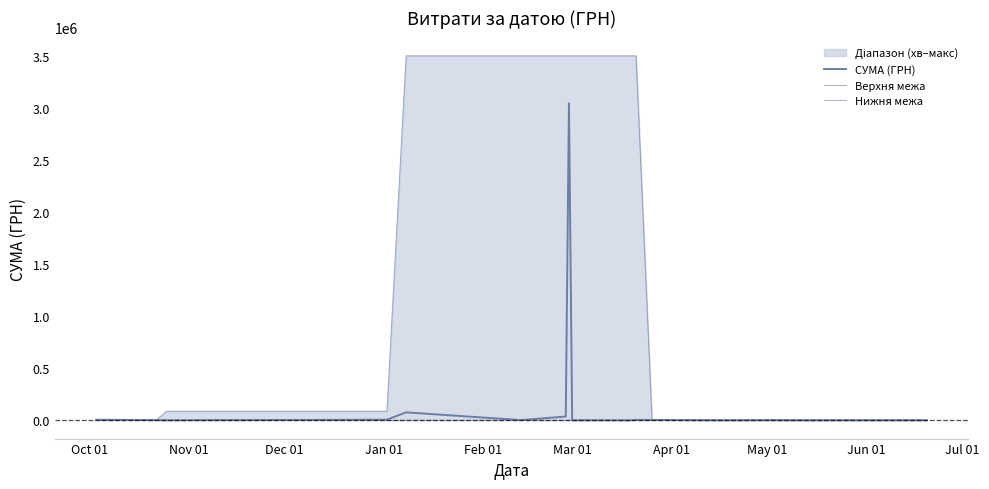

What is the maximum value for Нижня межа?

993.5